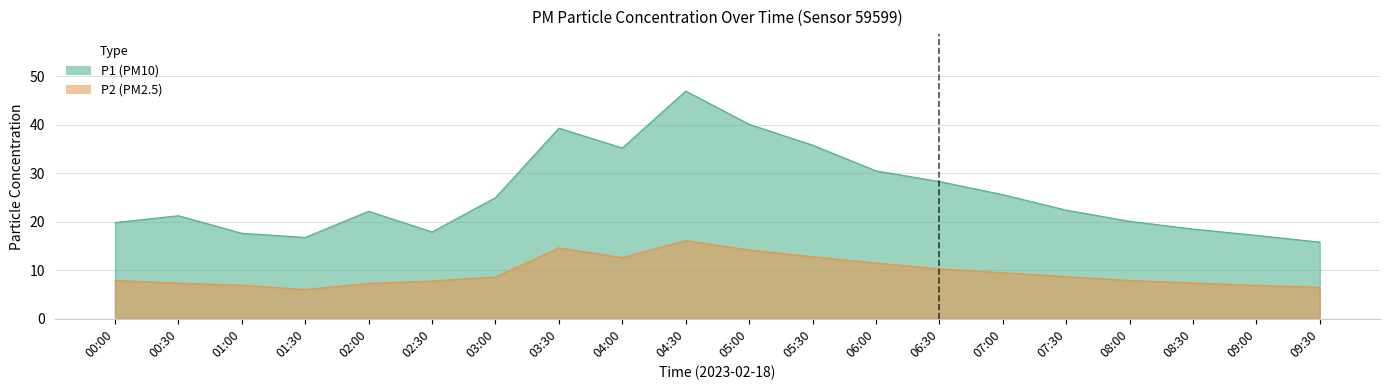

Read the P1 value at 03:30.

39.3